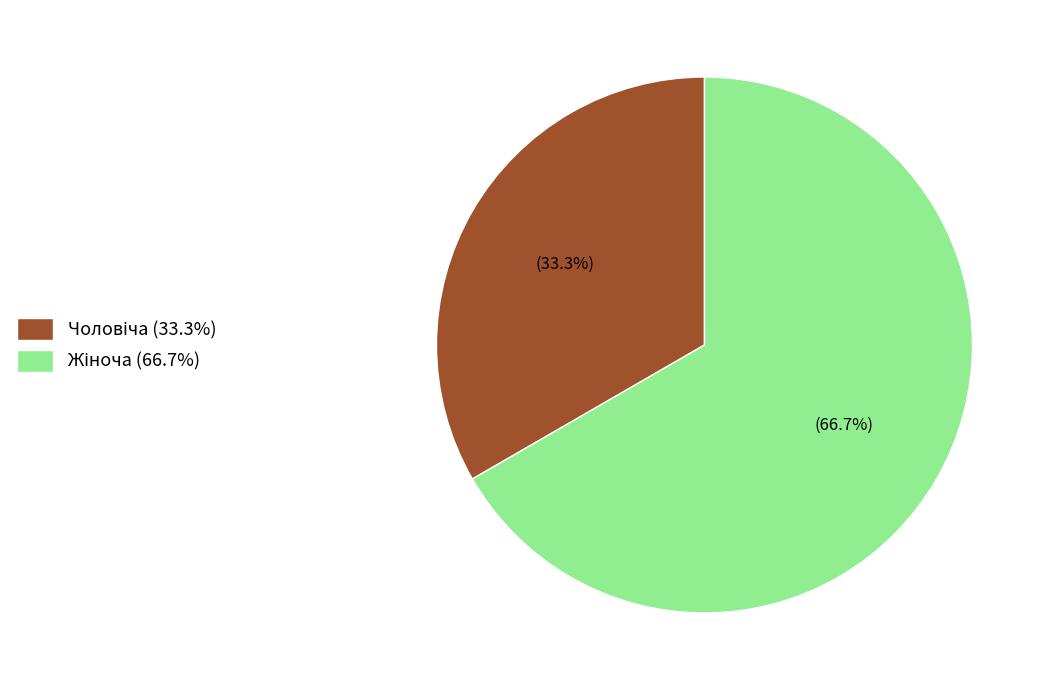

Is there a majority slice in this chart?

Yes